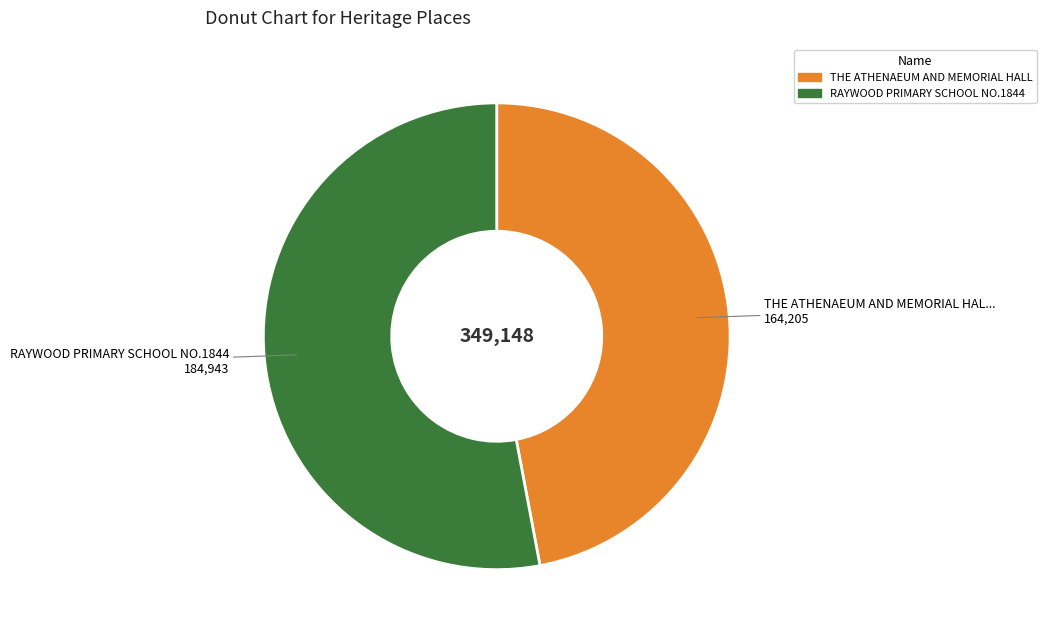

Rank the categories by value from highest to lowest.

RAYWOOD PRIMARY SCHOOL NO.1844, THE ATHENAEUM AND MEMORIAL HALL